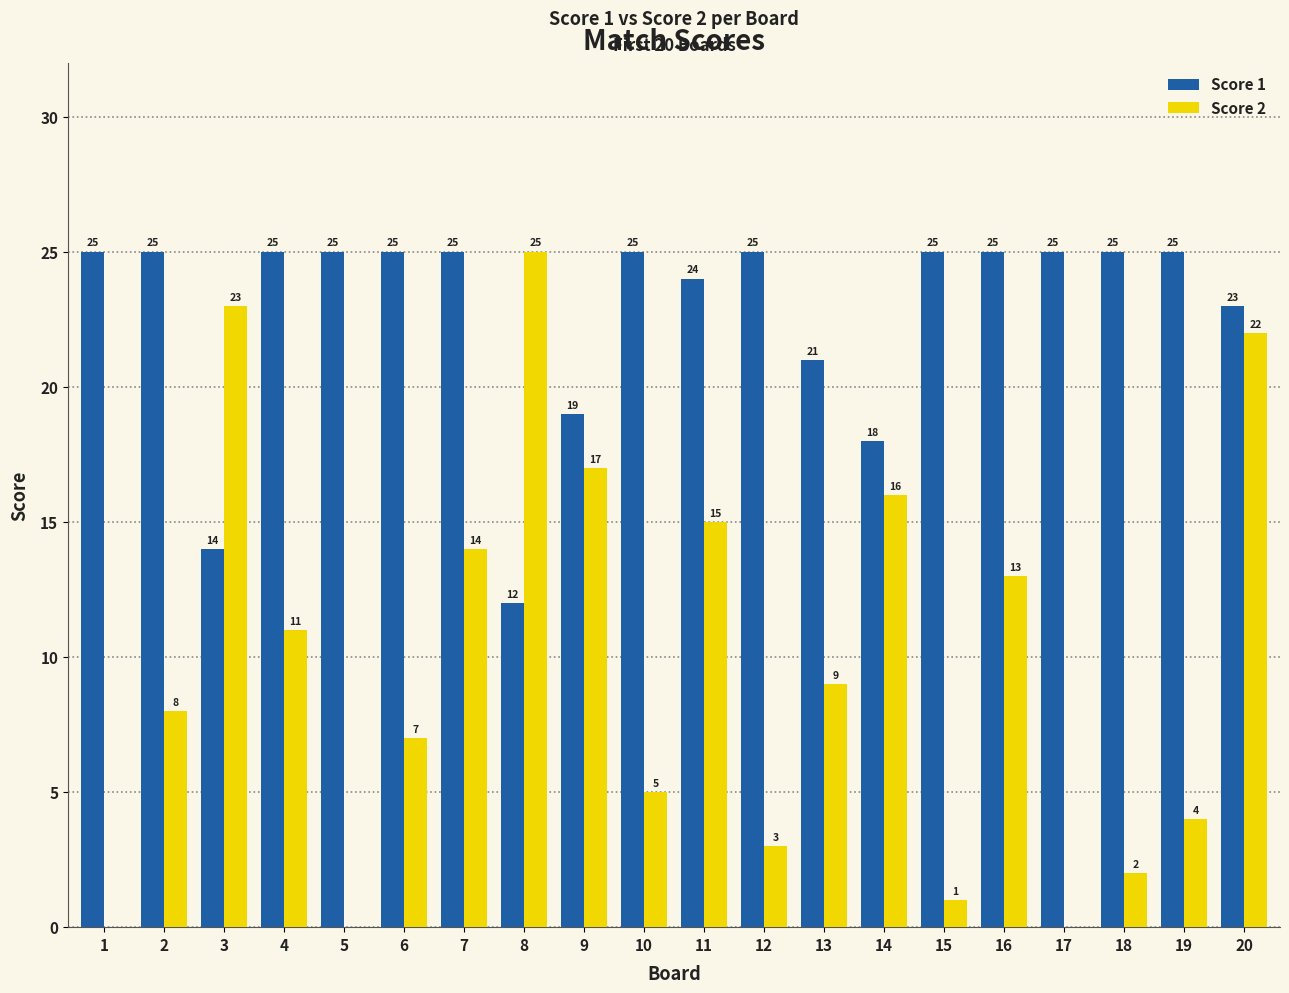

Where does the Score 2 series first go above 9?

3